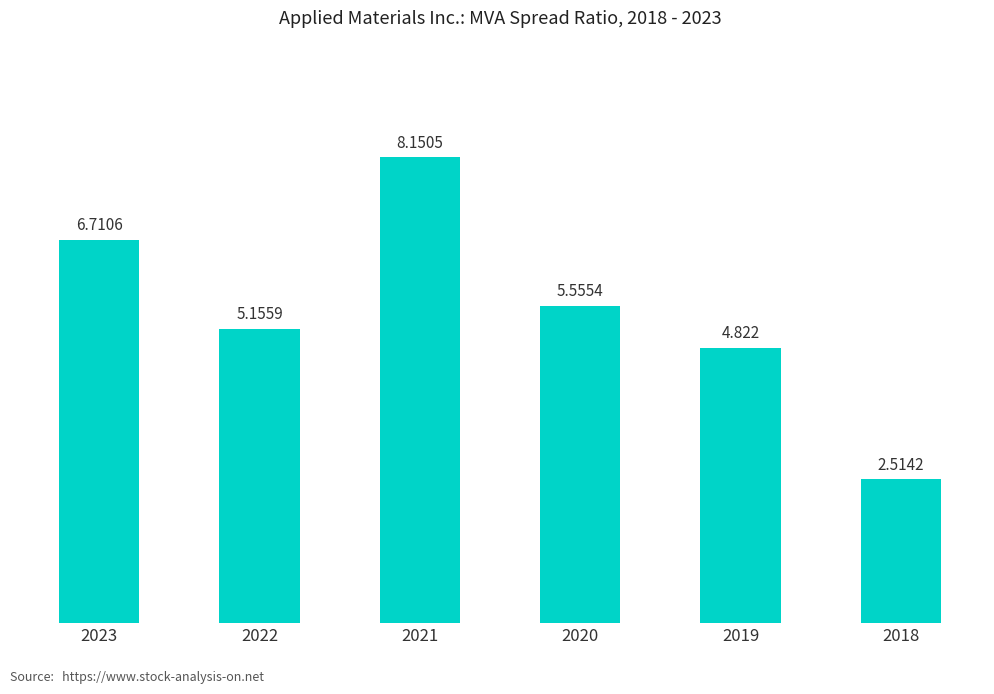

How many bars are there in total?

6